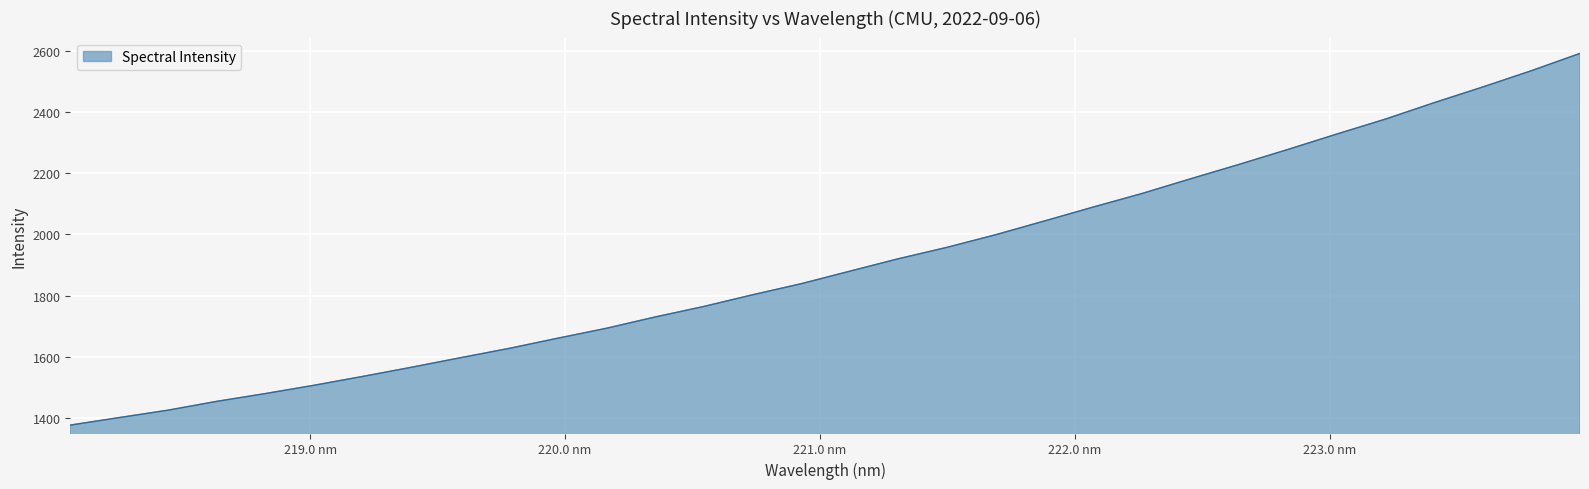

What is the maximum value shown in the chart?

2593.0